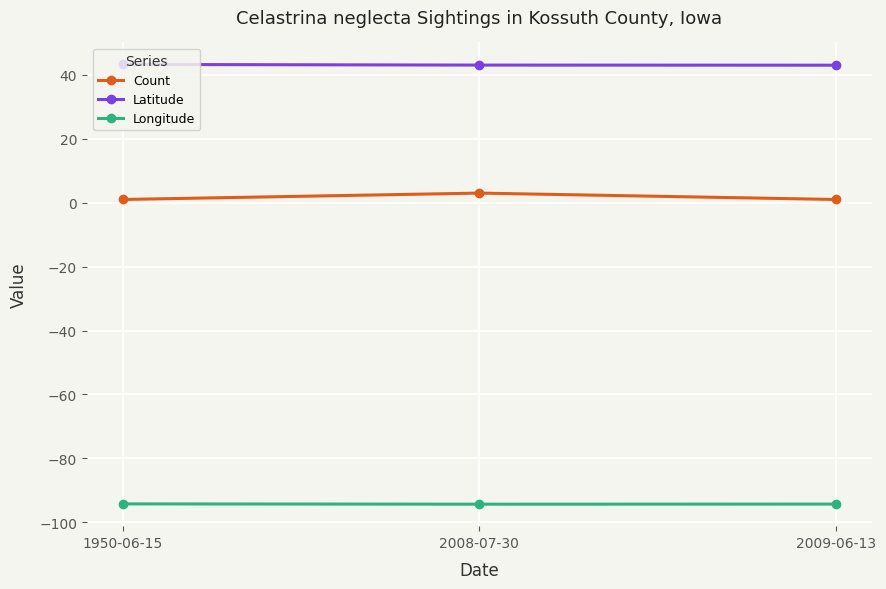

What position from the right is 2009-06-13?

1